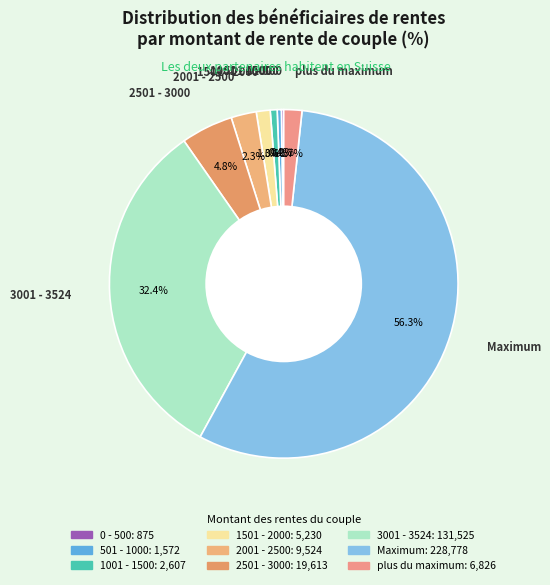

Is there any slice that represents more than half of the pie?

Yes